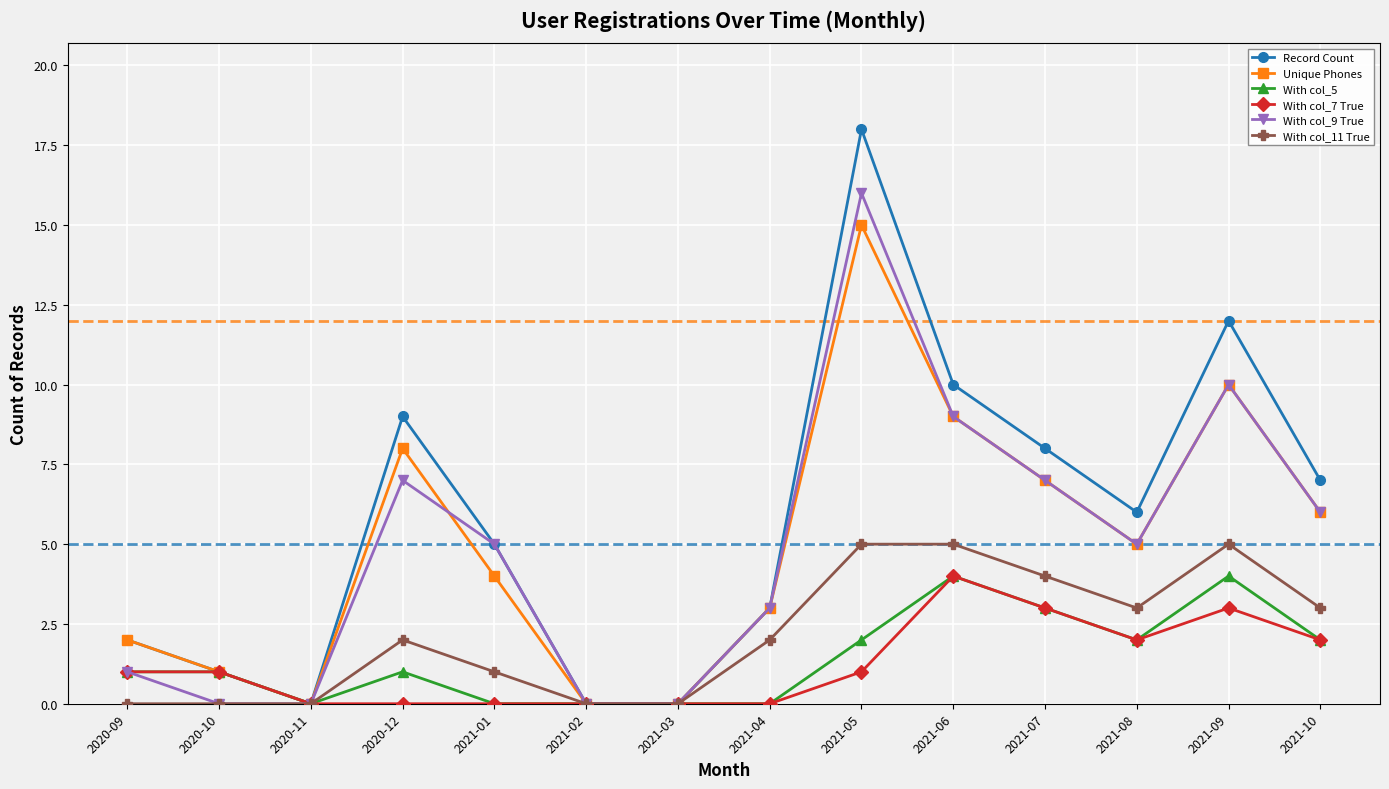

What position from the left is 2020-10?

2